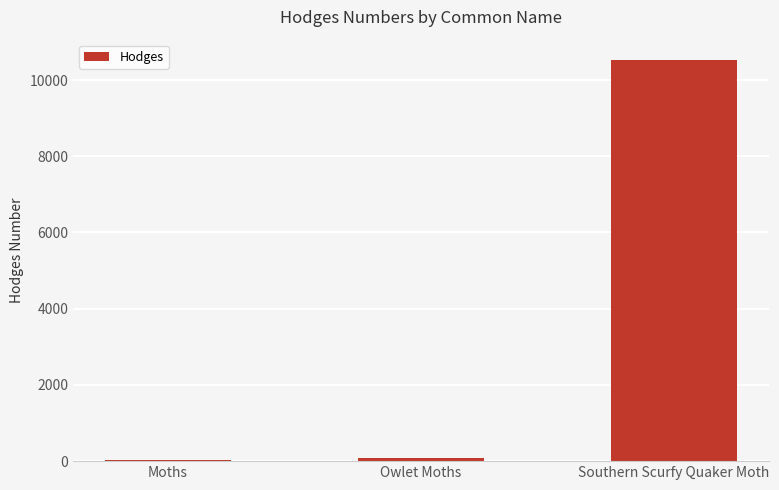

What is the greatest value displayed?

10532.1